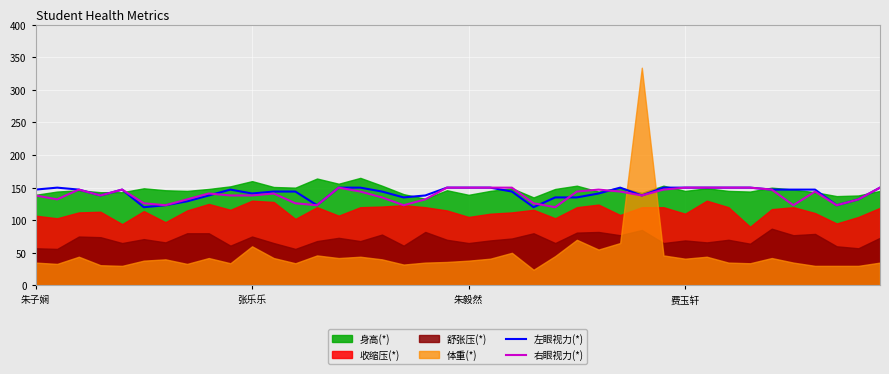

What is the minimum value for 右眼视力(*)?

120.0